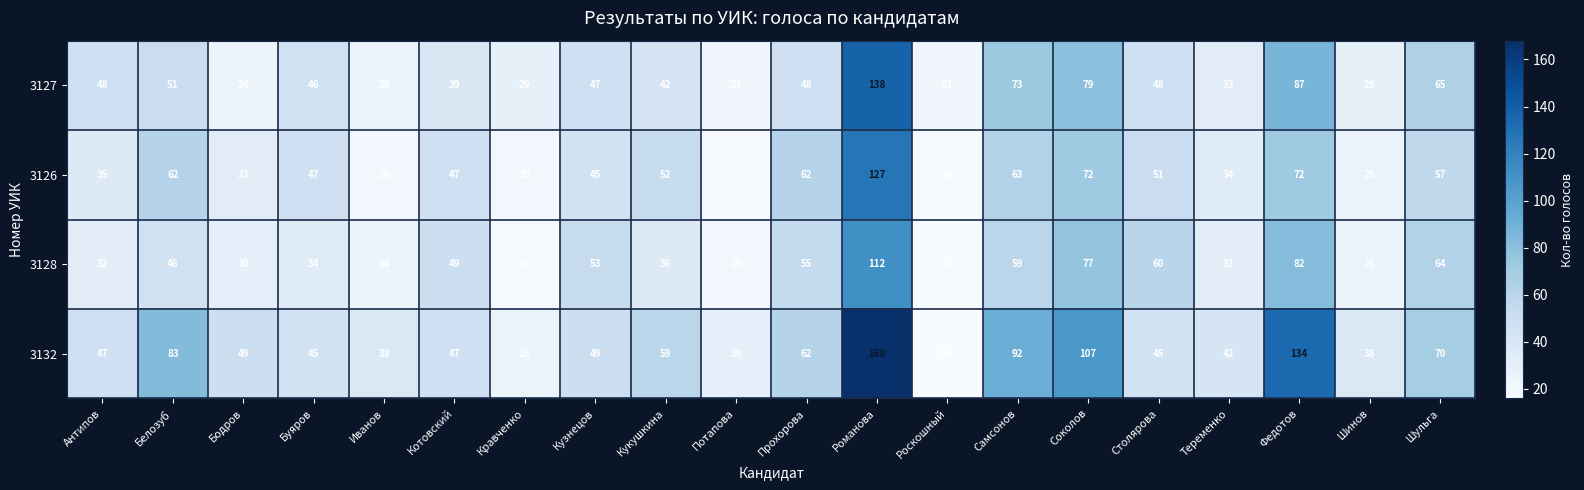

Where does the 3132 series first go above 49?

Белозуб